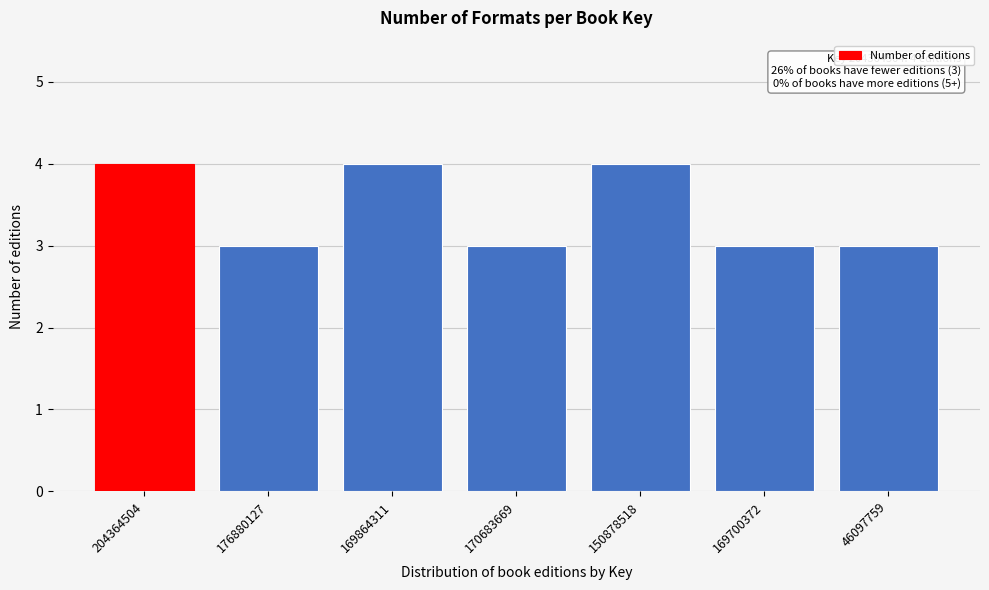

Reading left to right, extract all data points from this chart.

4	3	4	3	4	3	3